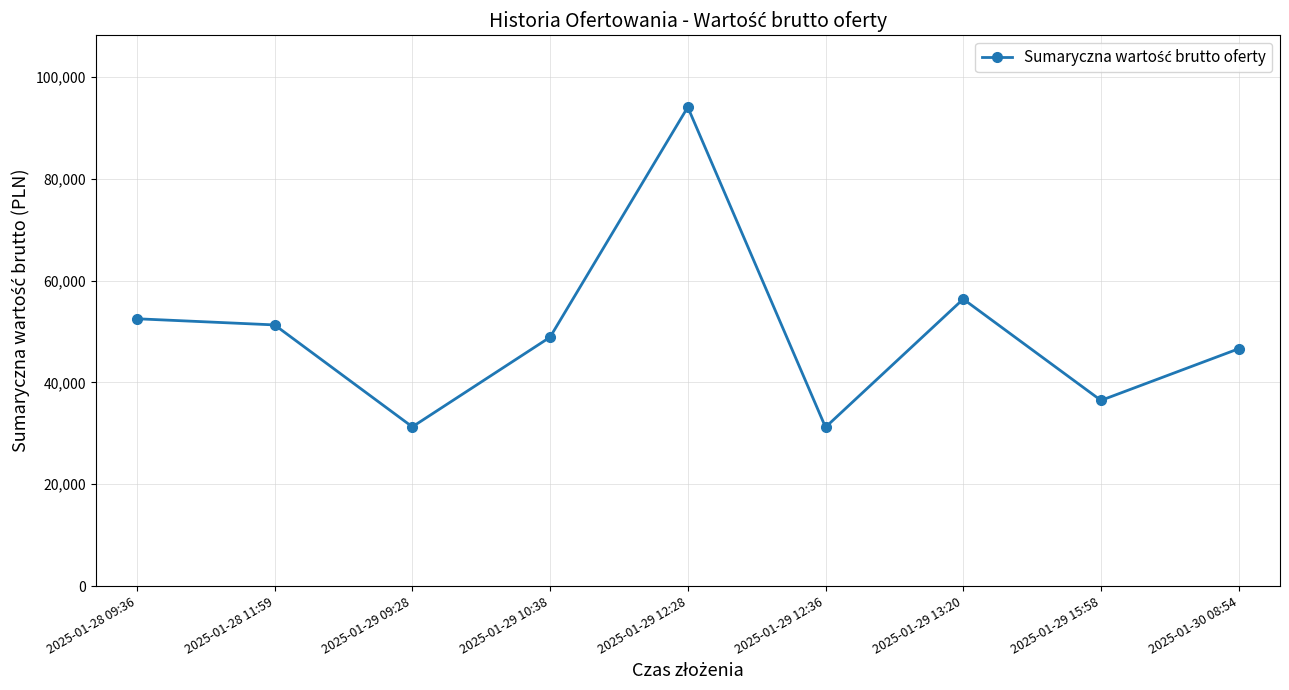

What is the difference between the maximum and minimum values?

62894.9